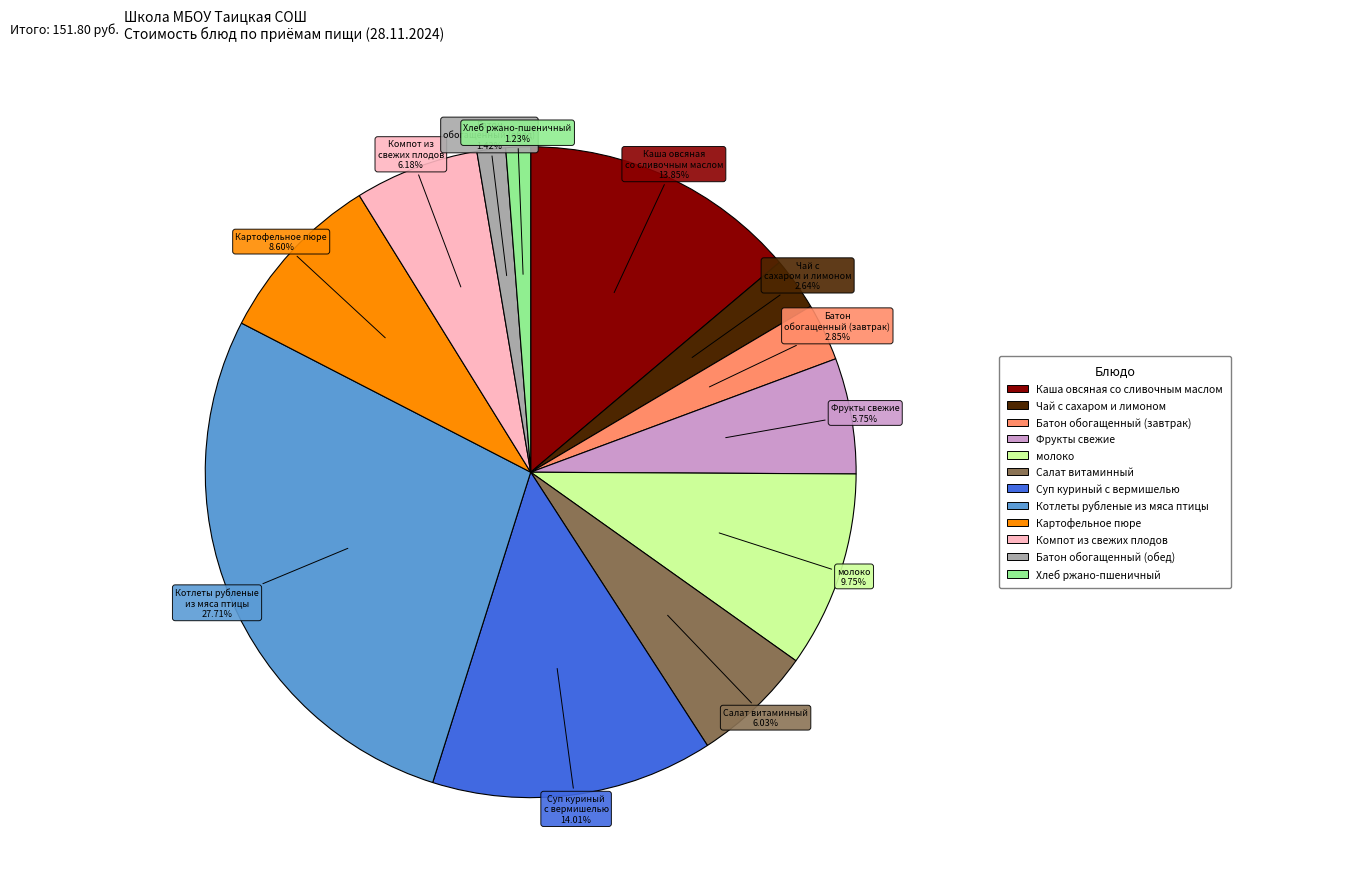

Is there a majority slice in this chart?

No